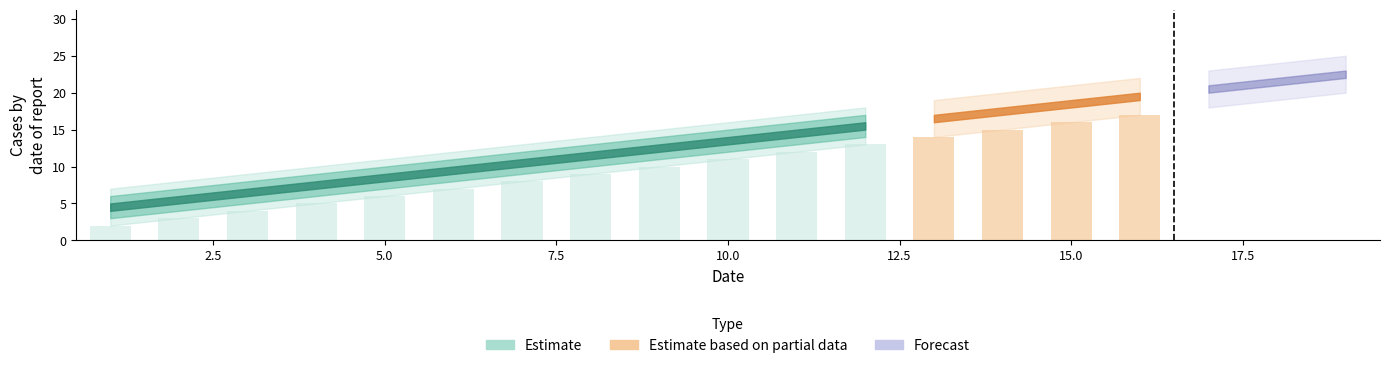

What is the difference between the highest and lowest values at 11?

5